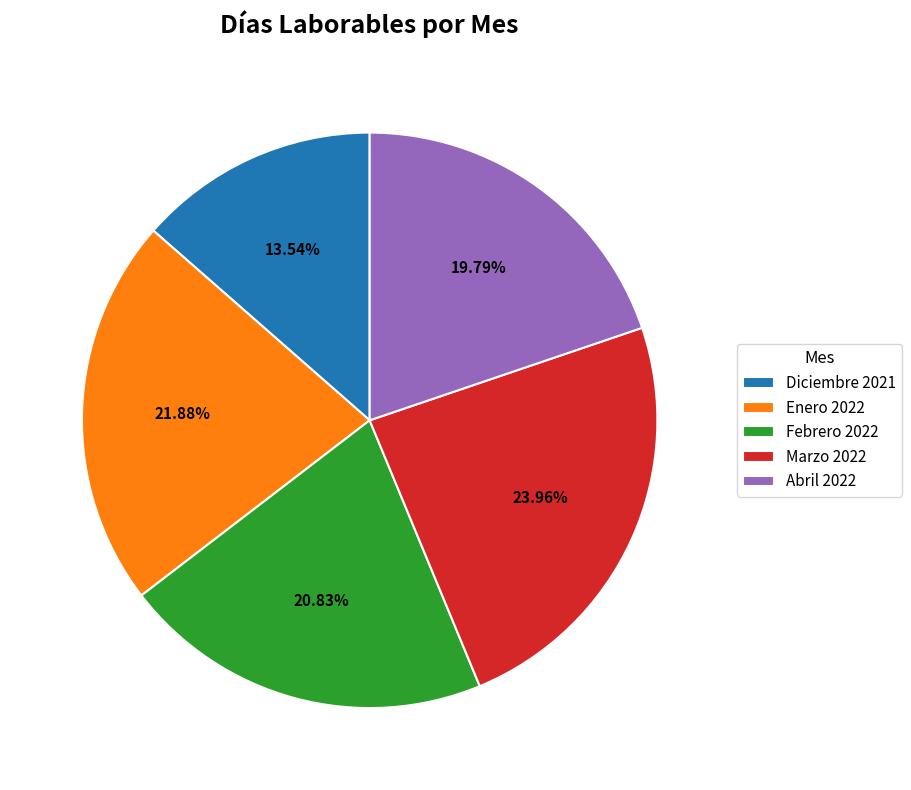

What is the total percentage of Febrero 2022 and Diciembre 2021?

34.4%